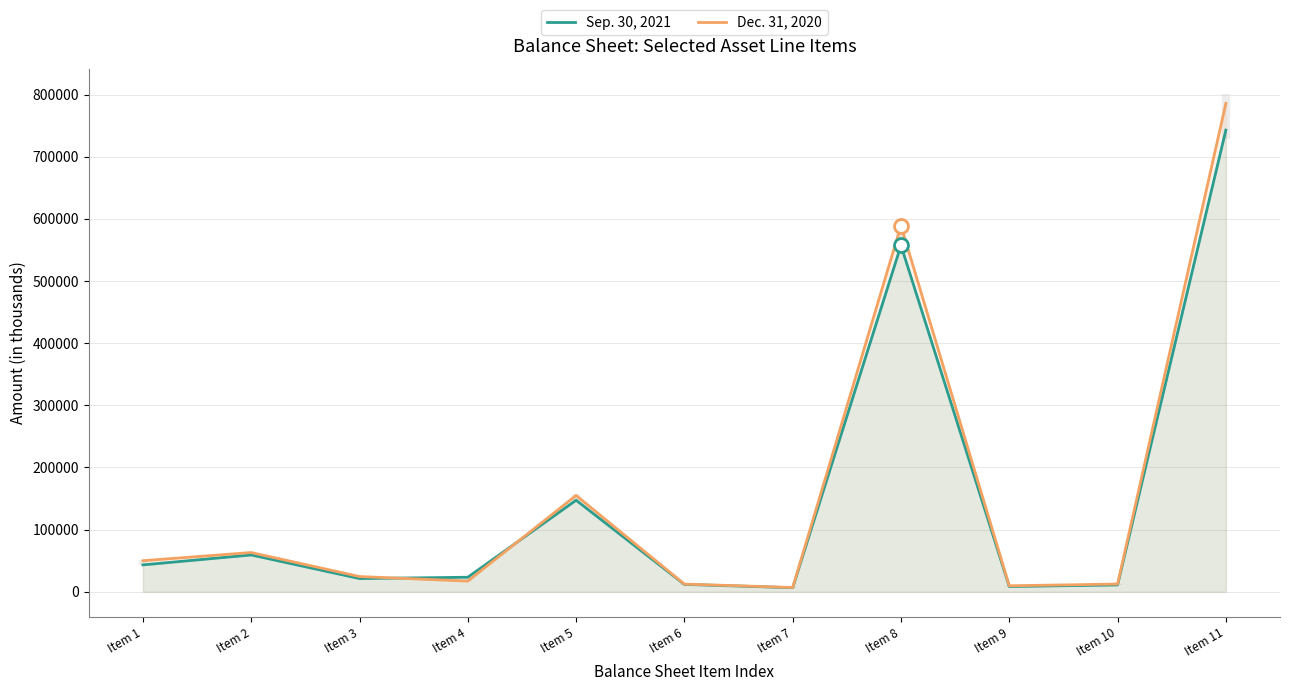

True or false: Sep. 30, 2021 has a value of 742805 at Item 11.

True